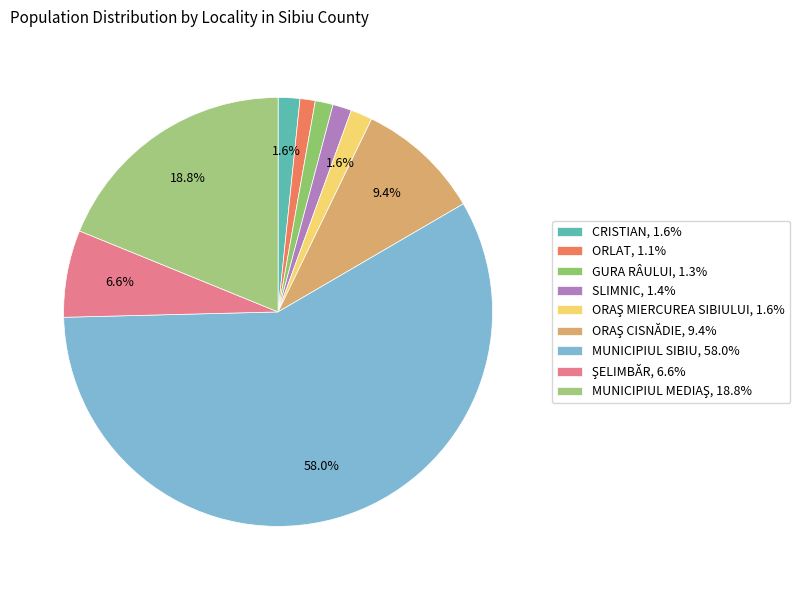

To the nearest percent, what is the difference between the ŞELIMBĂR and ORLAT slice percentages?

5%